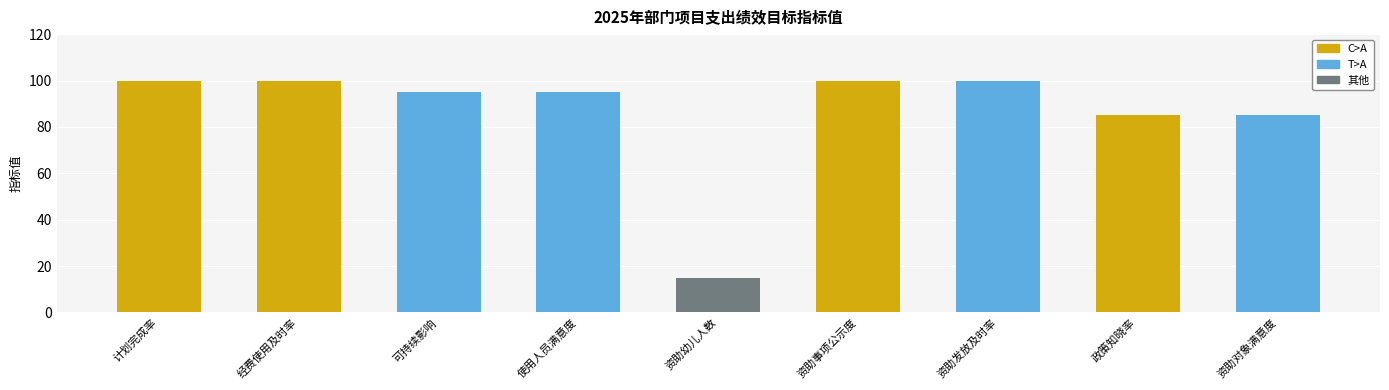

What is the label of the 6th bar from the right?

使用人员满意度